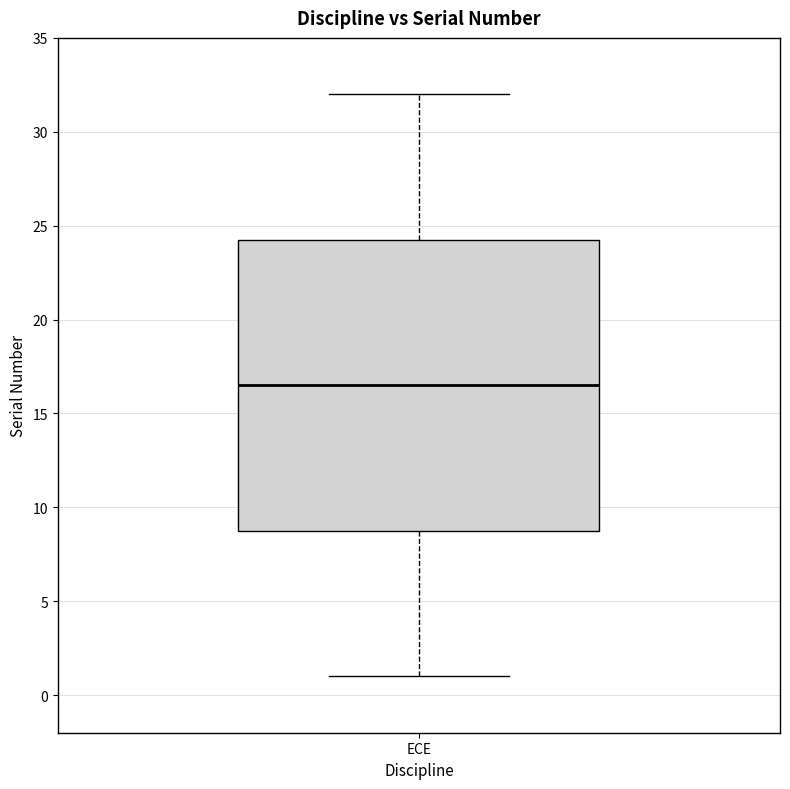

Read this box plot against the y-axis: the position of the median line, the range covered by the box, and the ends of both whiskers. The values are not printed on the chart, so give them approximately, as read against the axis.

median 16.5, box 9.0 to 24.5, whiskers 1.0 to 32.0